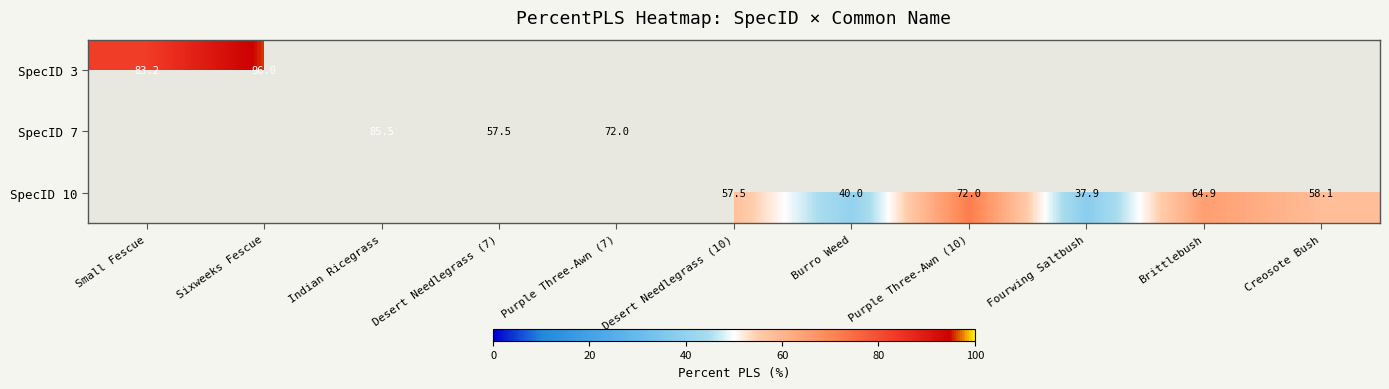

Is the value of SpecID 7 at Indian Ricegrass greater than the value of SpecID 10 at Creosote Bush?

Yes